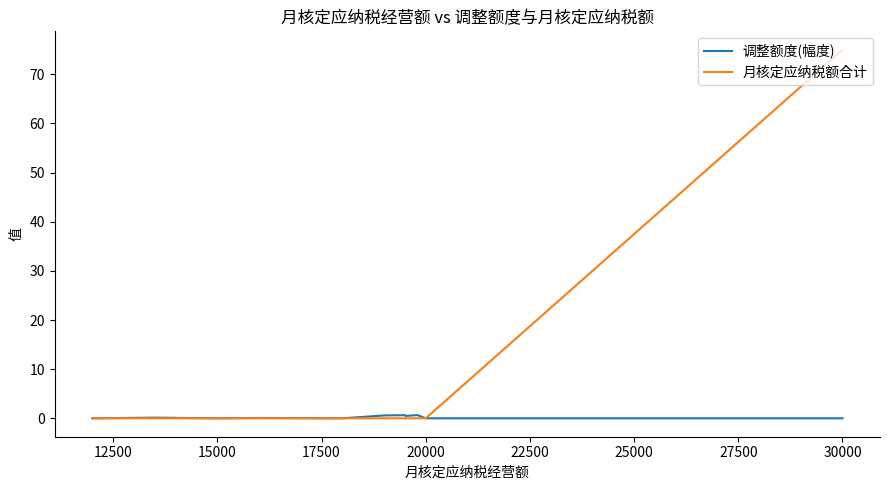

Is it true that 月核定应纳税额合计 equals -42.7 at 11?

False